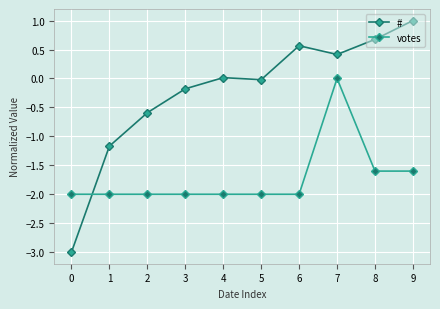

Rank the series by their average value, from highest to lowest.

#, votes